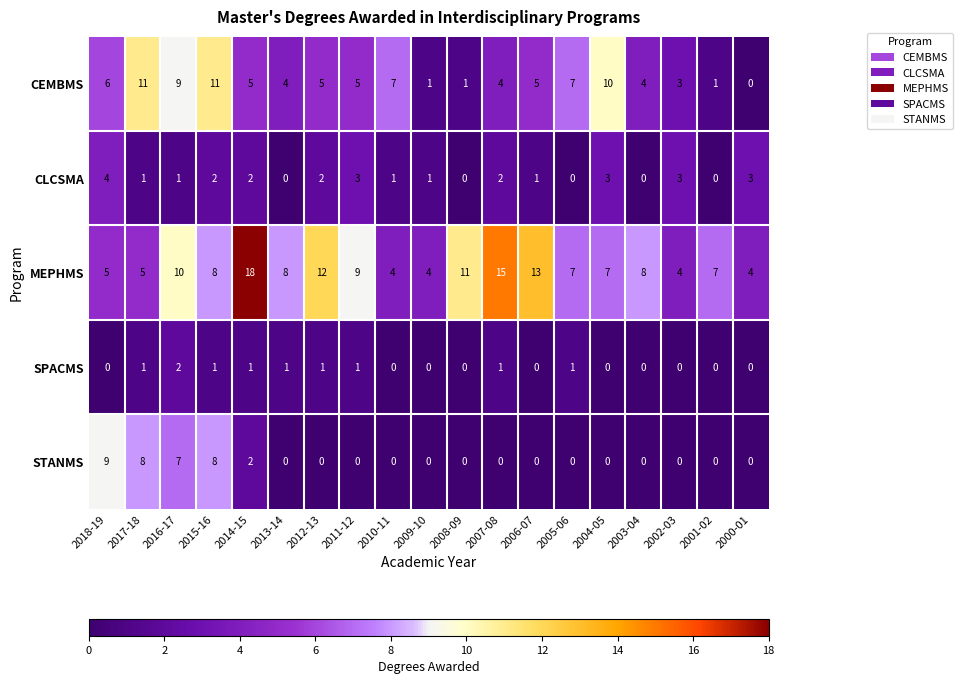

True or false: MEPHMS has a value of 4 at 2009-10.

True